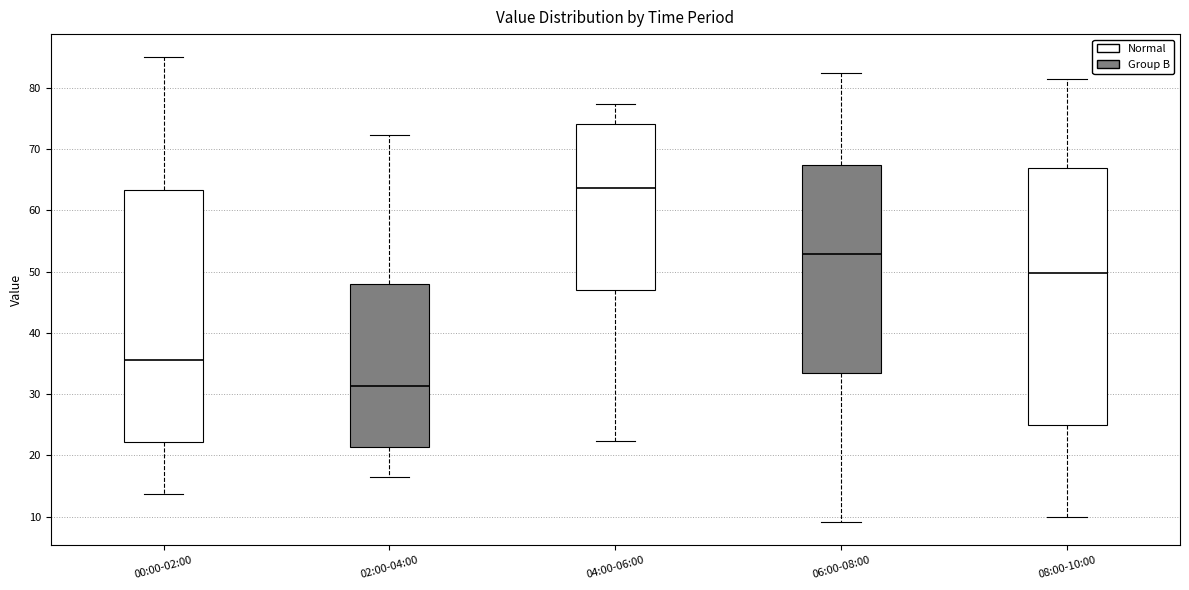

Reading left to right, read every box against the y-axis: the position of its median line, the range the box covers, and the ends of its whiskers. The values are not printed on the chart, so give them approximately, as read against the axis.

00:00-02:00: median 36, box 22 to 63, whiskers 14 to 85
02:00-04:00: median 31, box 21 to 48, whiskers 17 to 72
04:00-06:00: median 64, box 47 to 74, whiskers 22 to 77
06:00-08:00: median 53, box 33 to 67, whiskers 9 to 82
08:00-10:00: median 50, box 25 to 67, whiskers 10 to 81